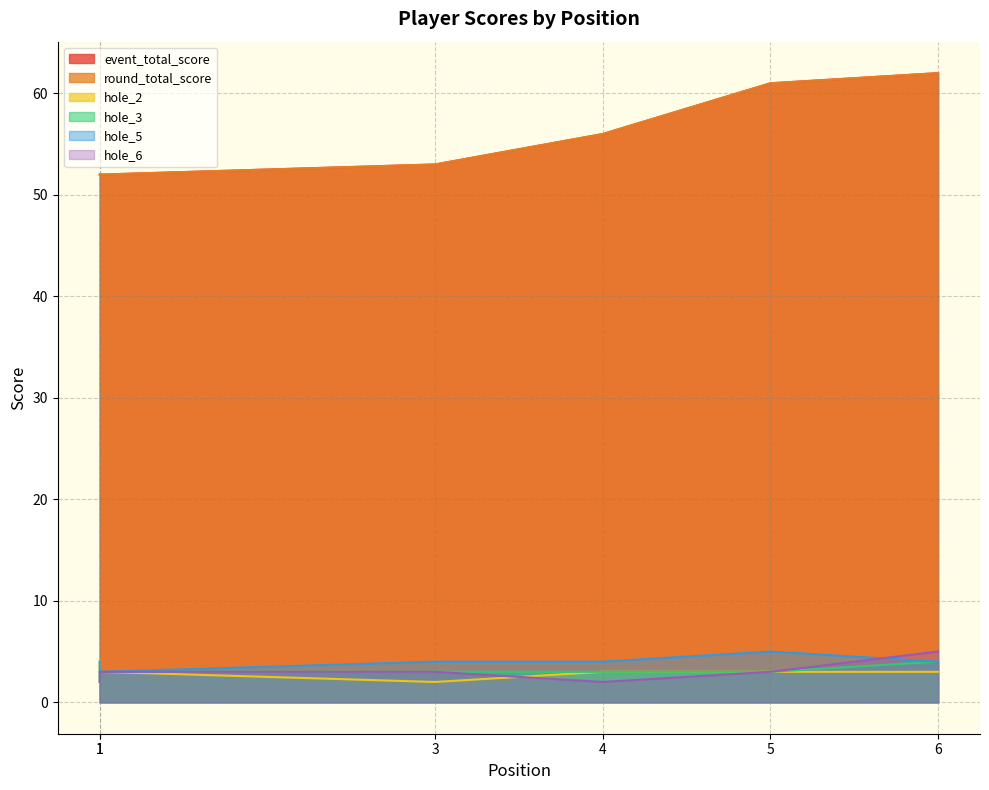

Rank the series by their maximum value, from lowest to highest.

hole_2, hole_3, hole_5, hole_6, event_total_score, round_total_score